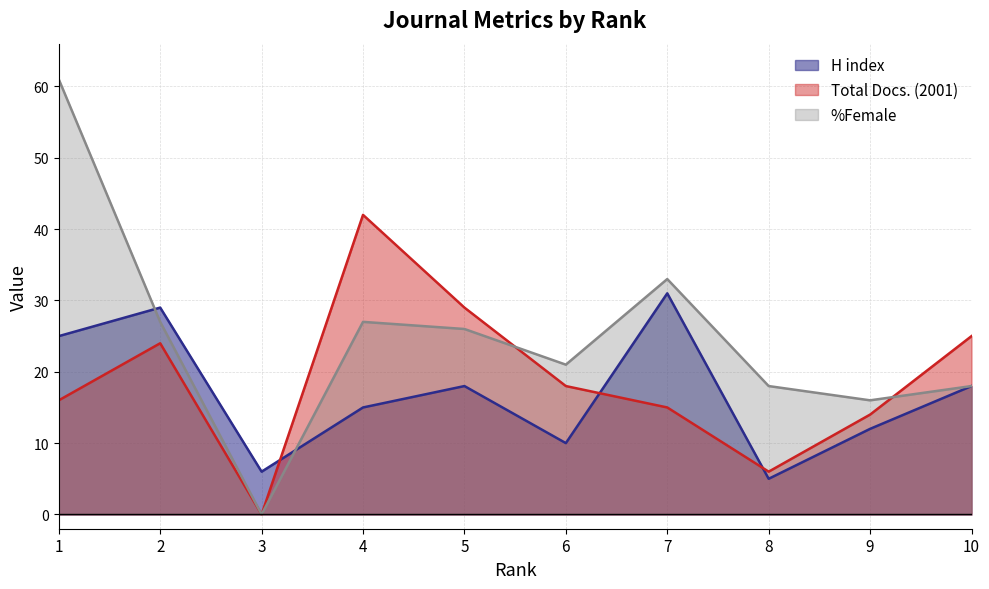

At which category does %Female reach its first local valley?

3